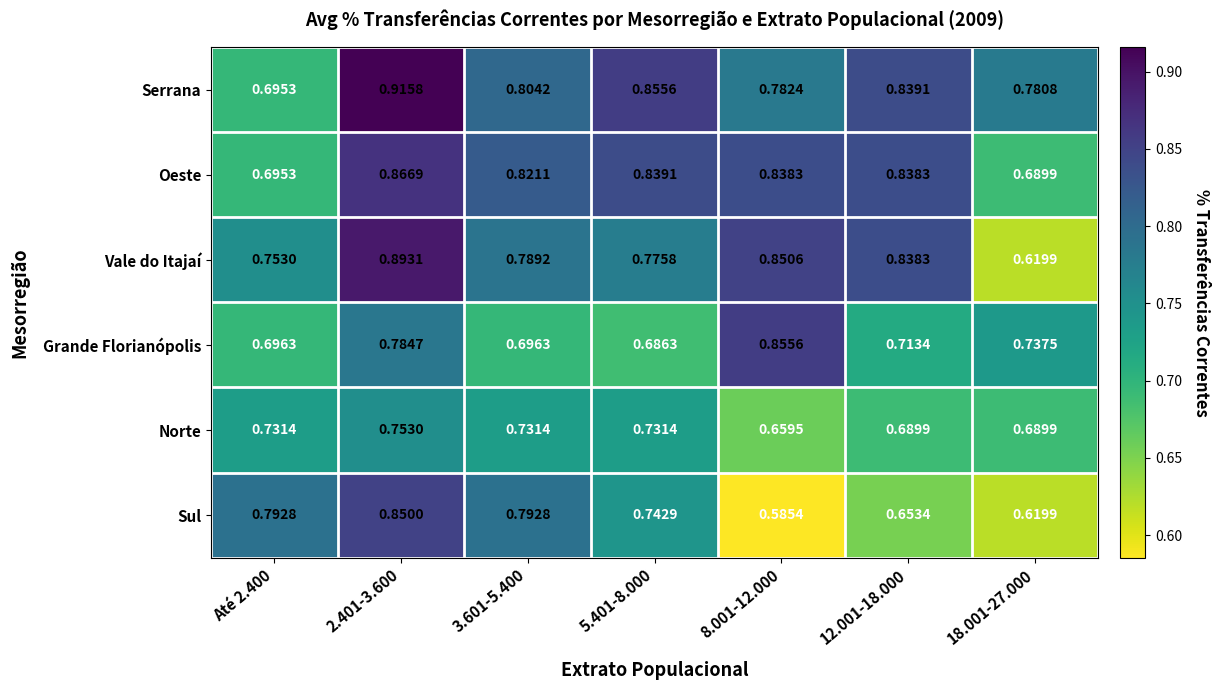

Which series has the largest total across all categories?

Serrana